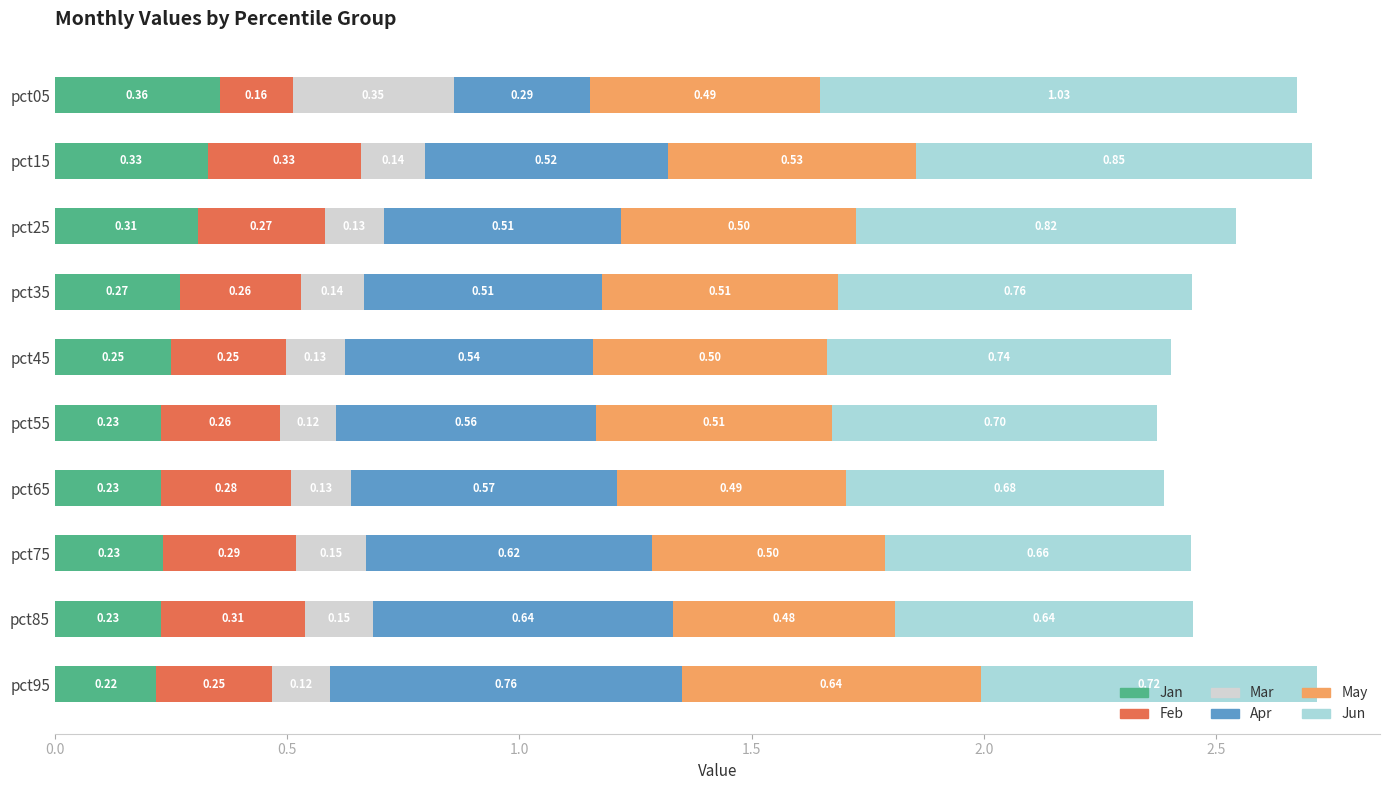

What is the total value across all series at pct25?

2.5